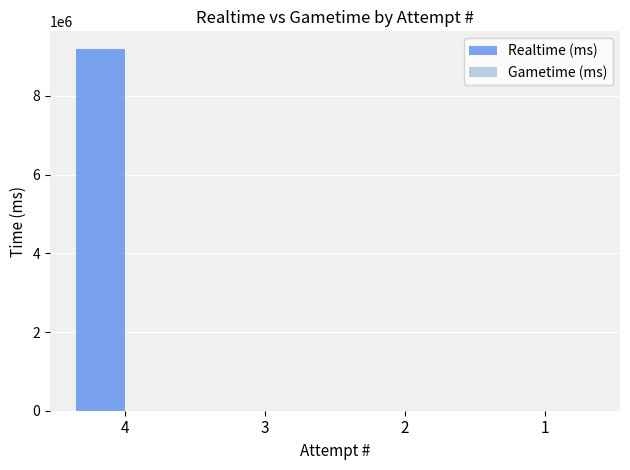

Count the number of categories in the chart.

4